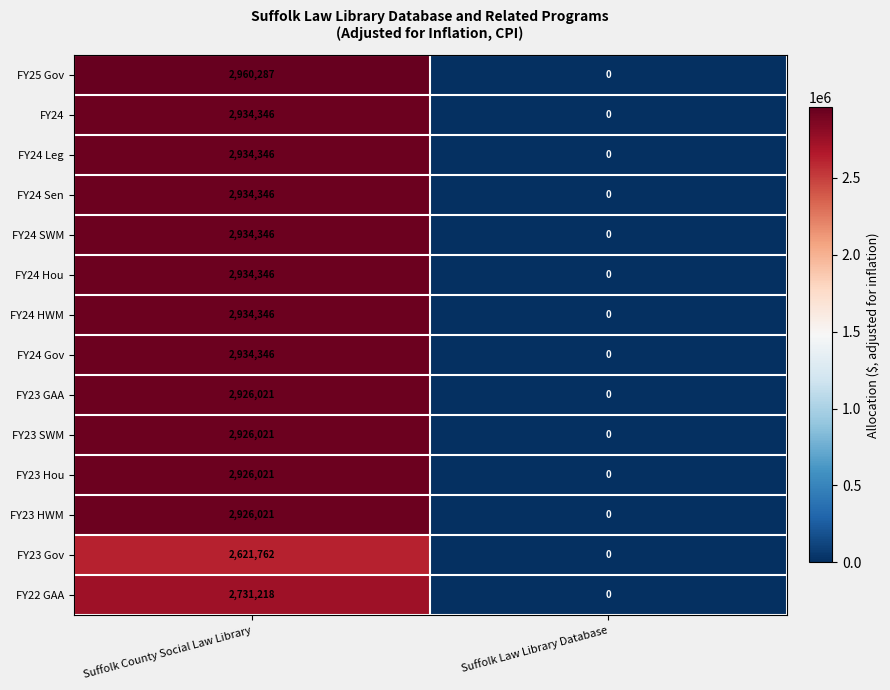

What is the approximate value of FY24 Gov at Suffolk County Social Law Library, to the nearest 50?

2934350